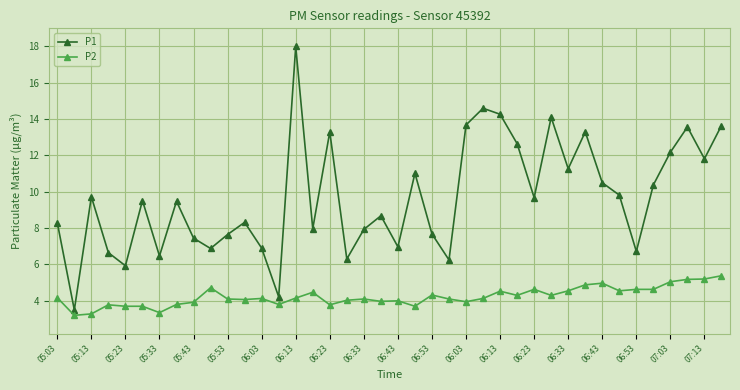

What is the minimum value for P2?

3.2